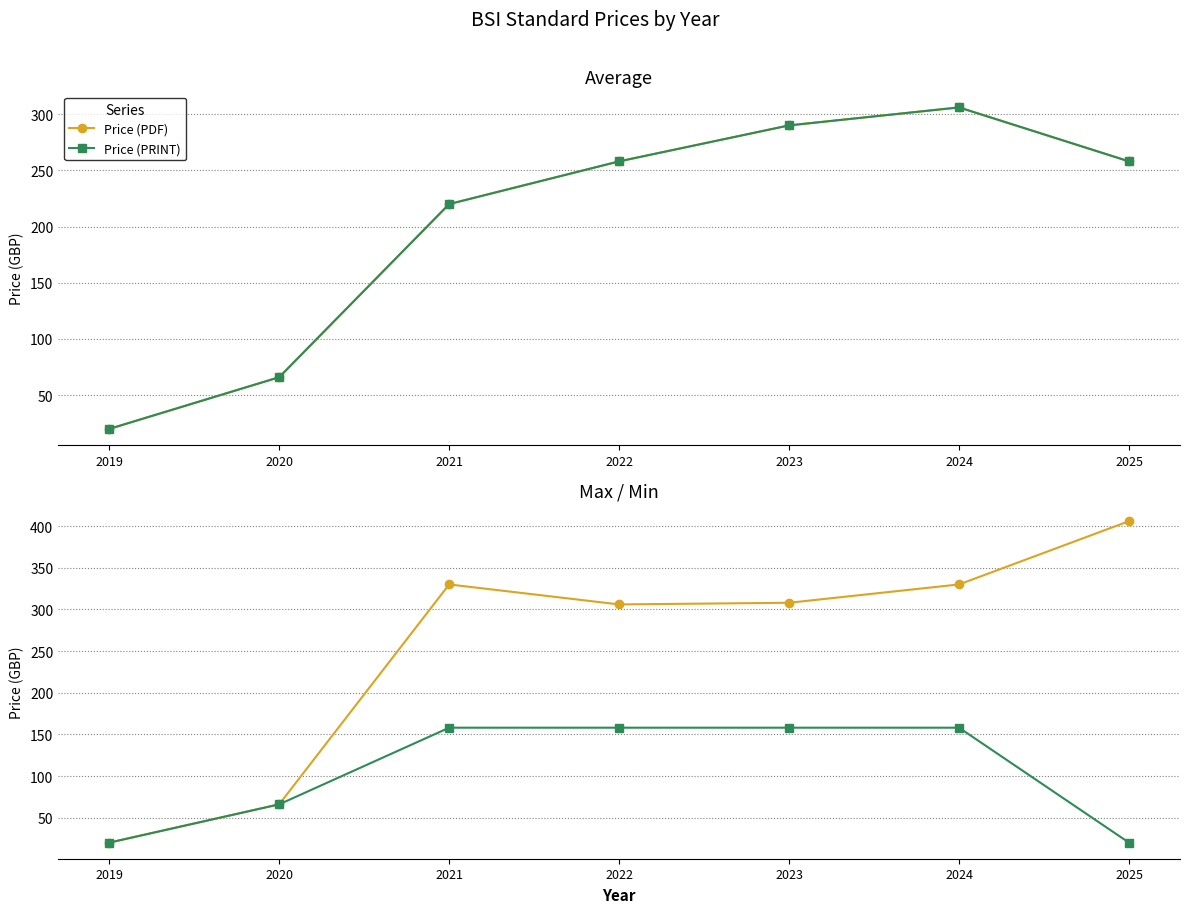

What is the total value across all series at 2023?

466